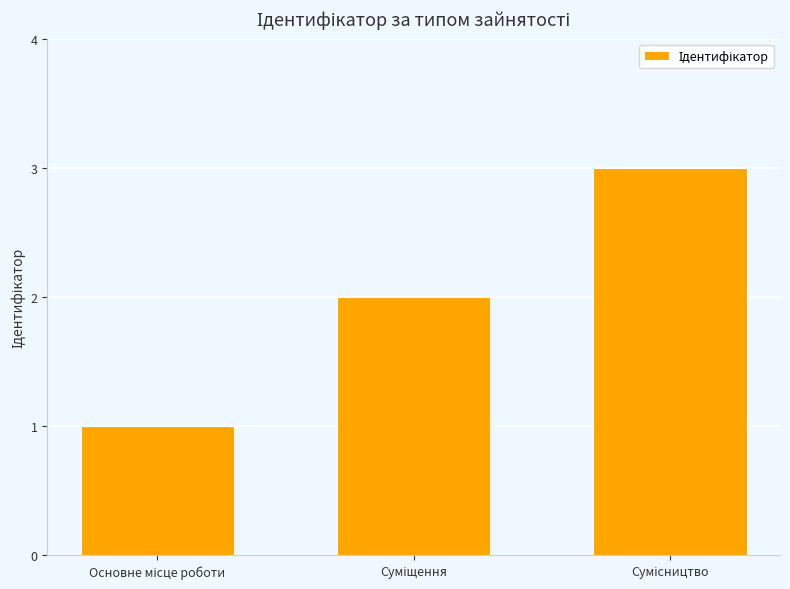

How many bars are there in total?

3